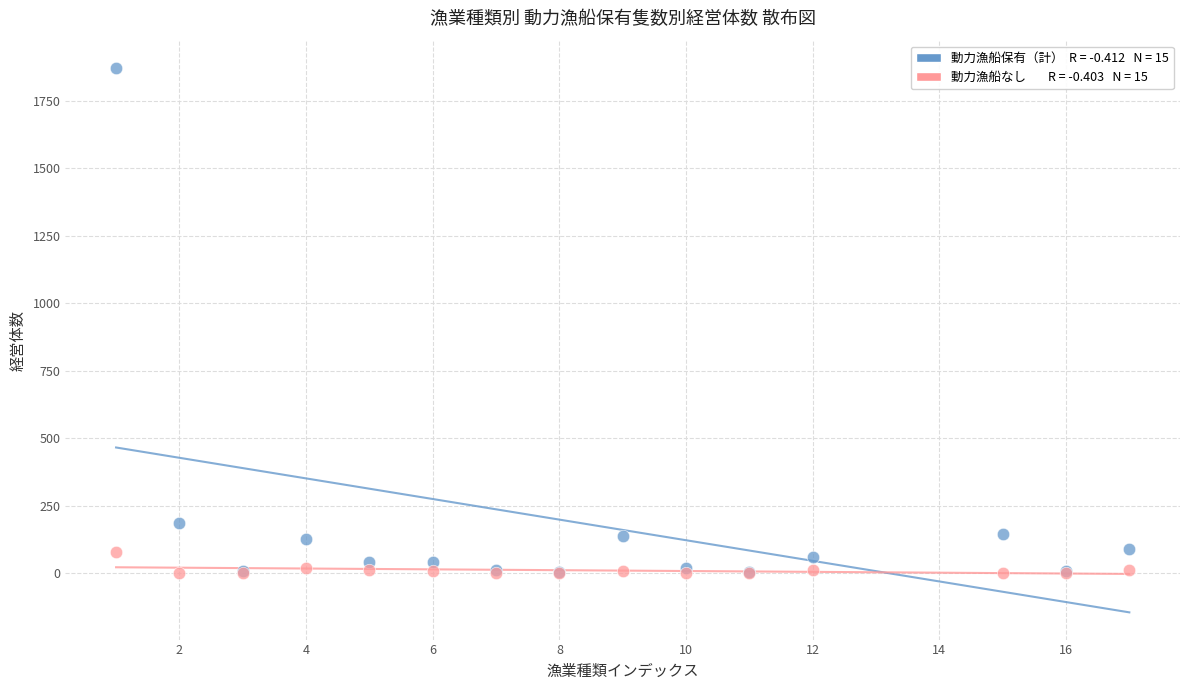

Across all series, what Y value is closest to 936?

186